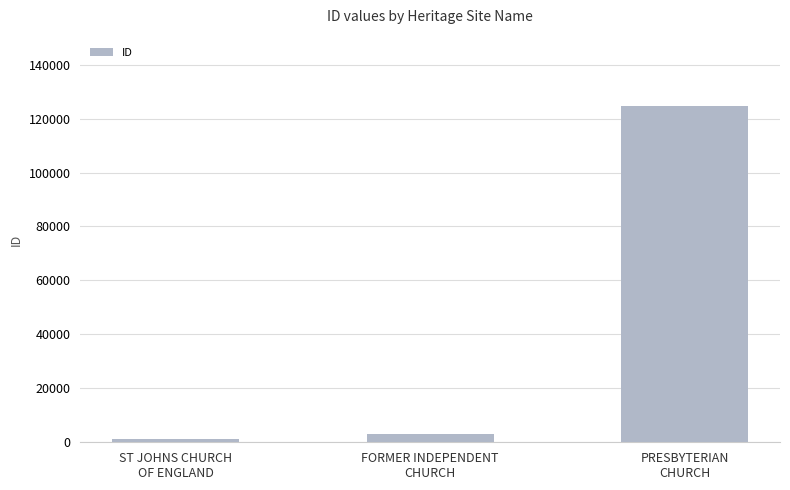

What is the difference between the maximum and minimum values?

123646